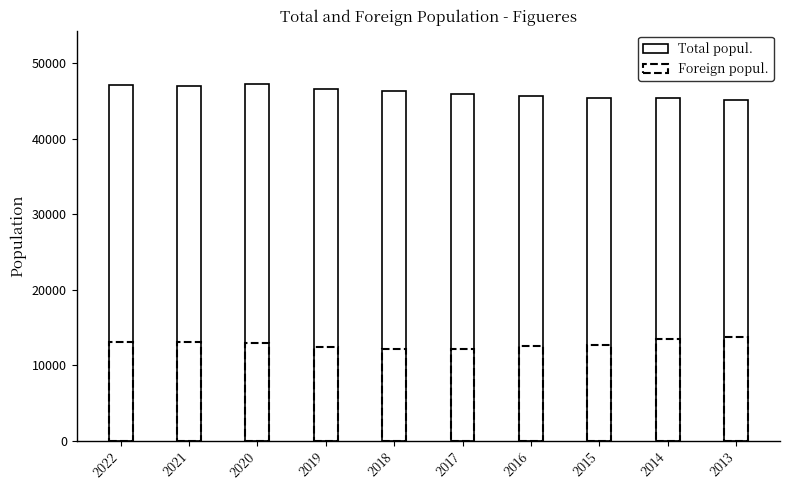

The value at 2013 is 29531. True or false?

False